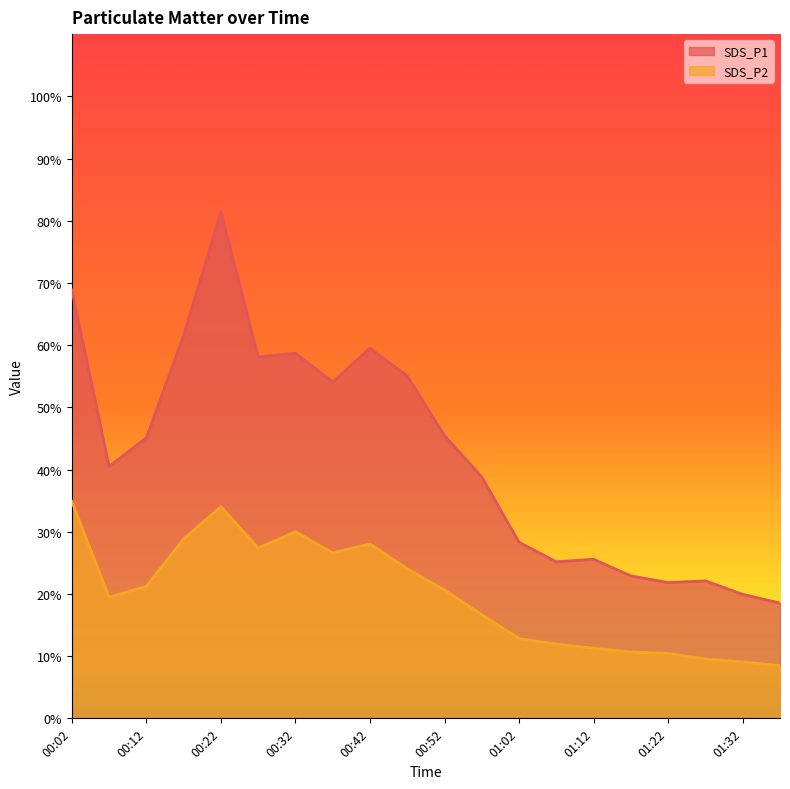

Where does the SDS_P2 series first go above 20?

00:02